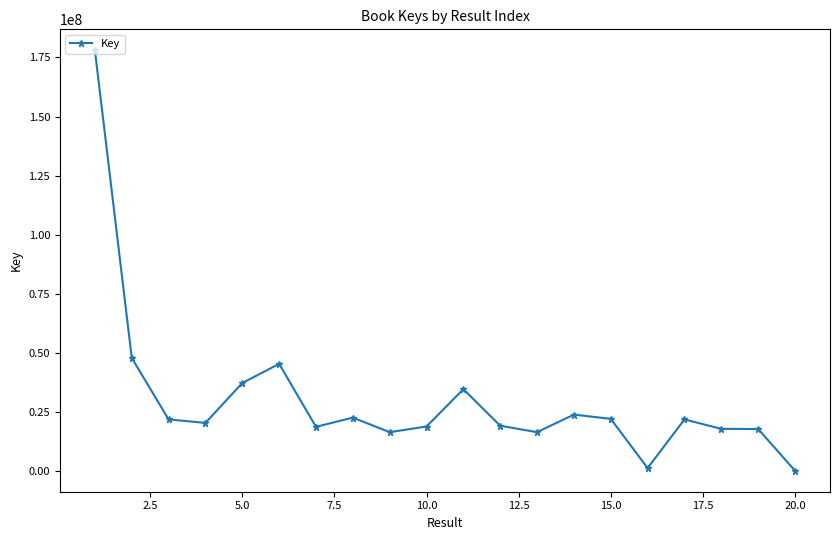

True or false: the data has more than 1 interior local peaks.

True